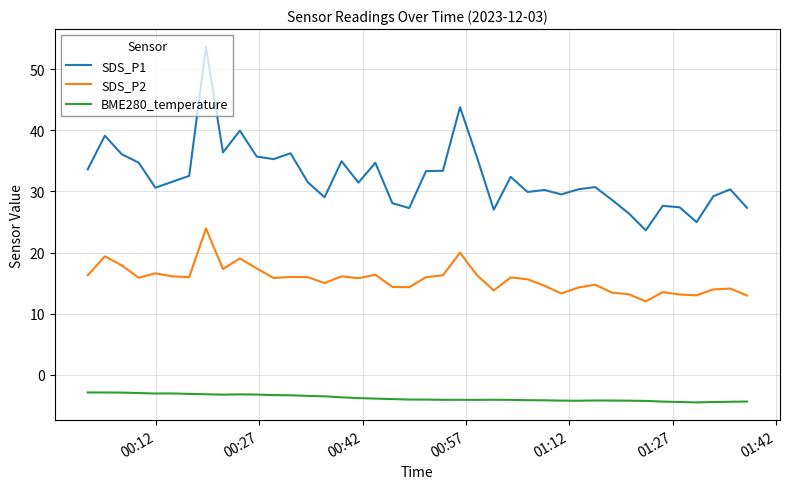

True or false: BME280_temperature has more than 2 interior local peaks.

True